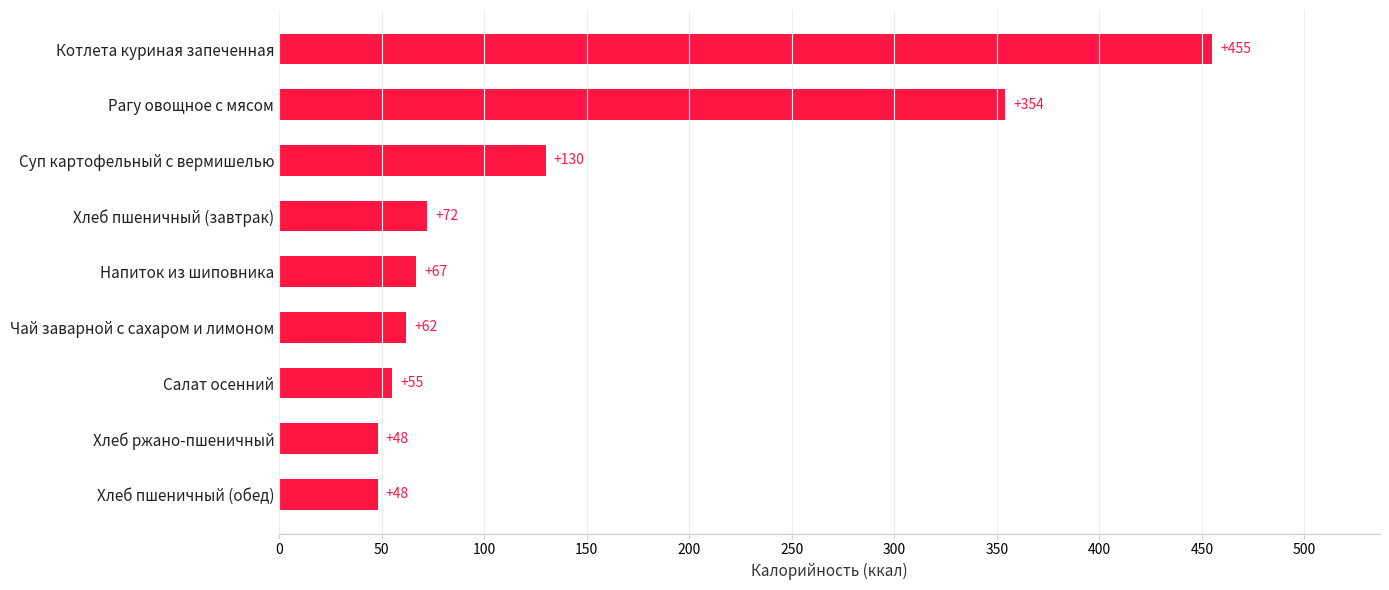

At which label is the value closest to 251?

Рагу овощное с мясом